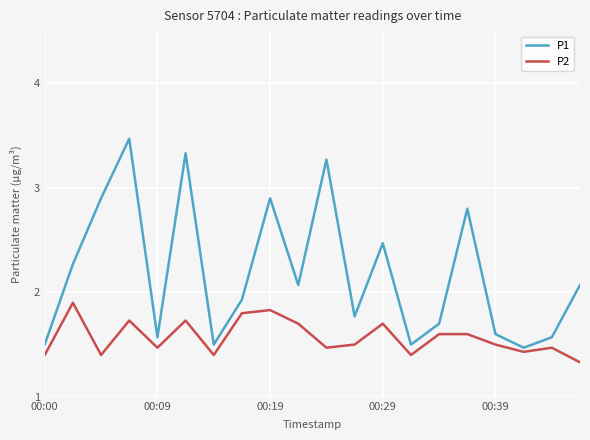

Which series has the largest range (max minus min)?

P1